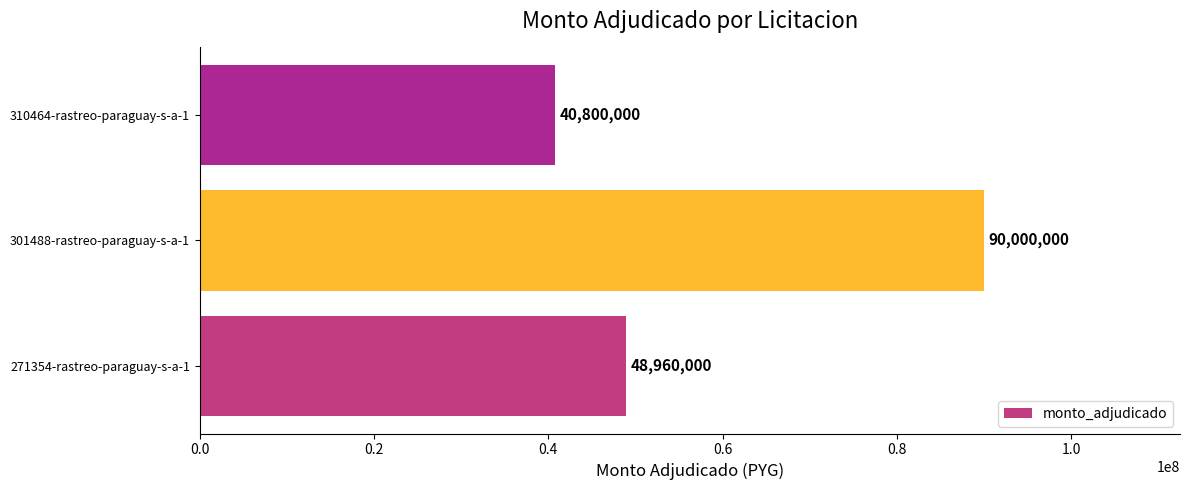

What is the minimum value shown in the chart?

40800000